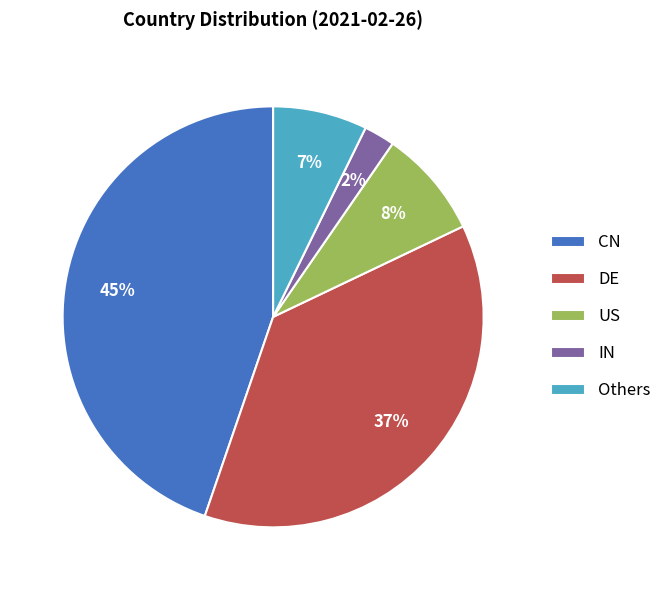

Does Others represent more than half of the total?

No